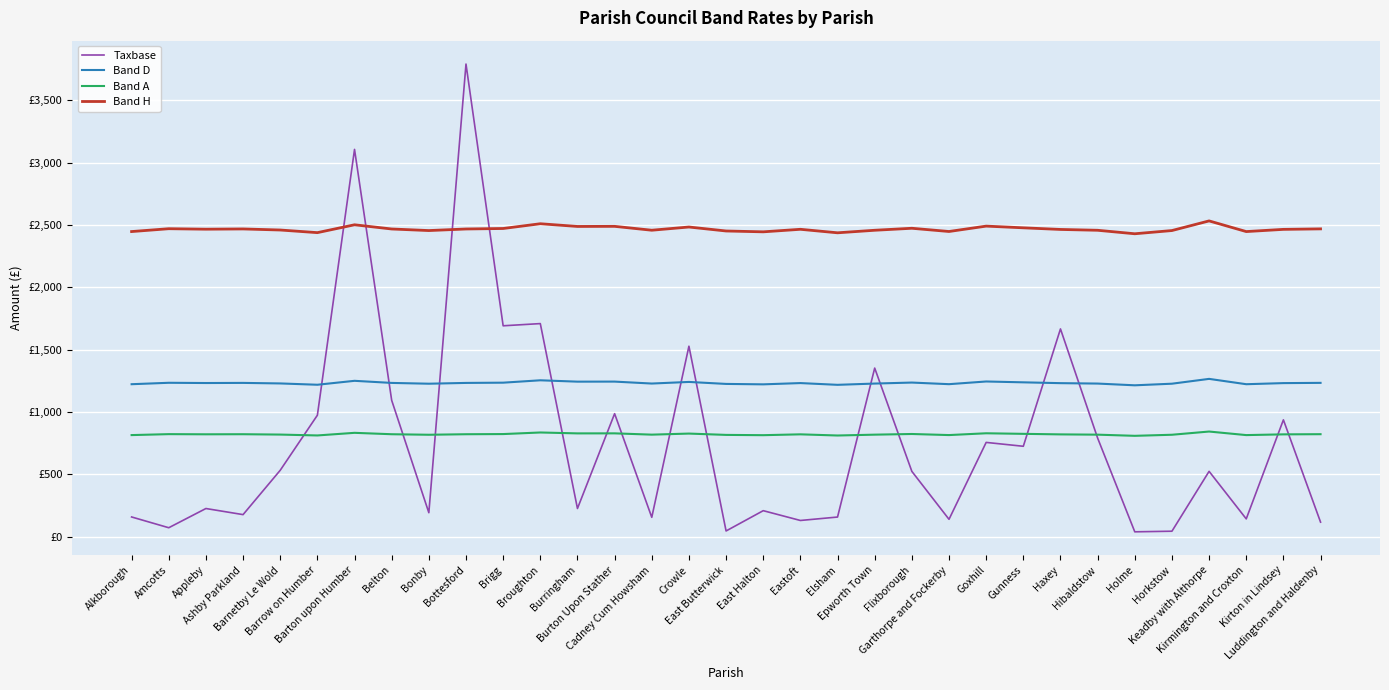

True or false: Band A and Taxbase cross at least once.

True